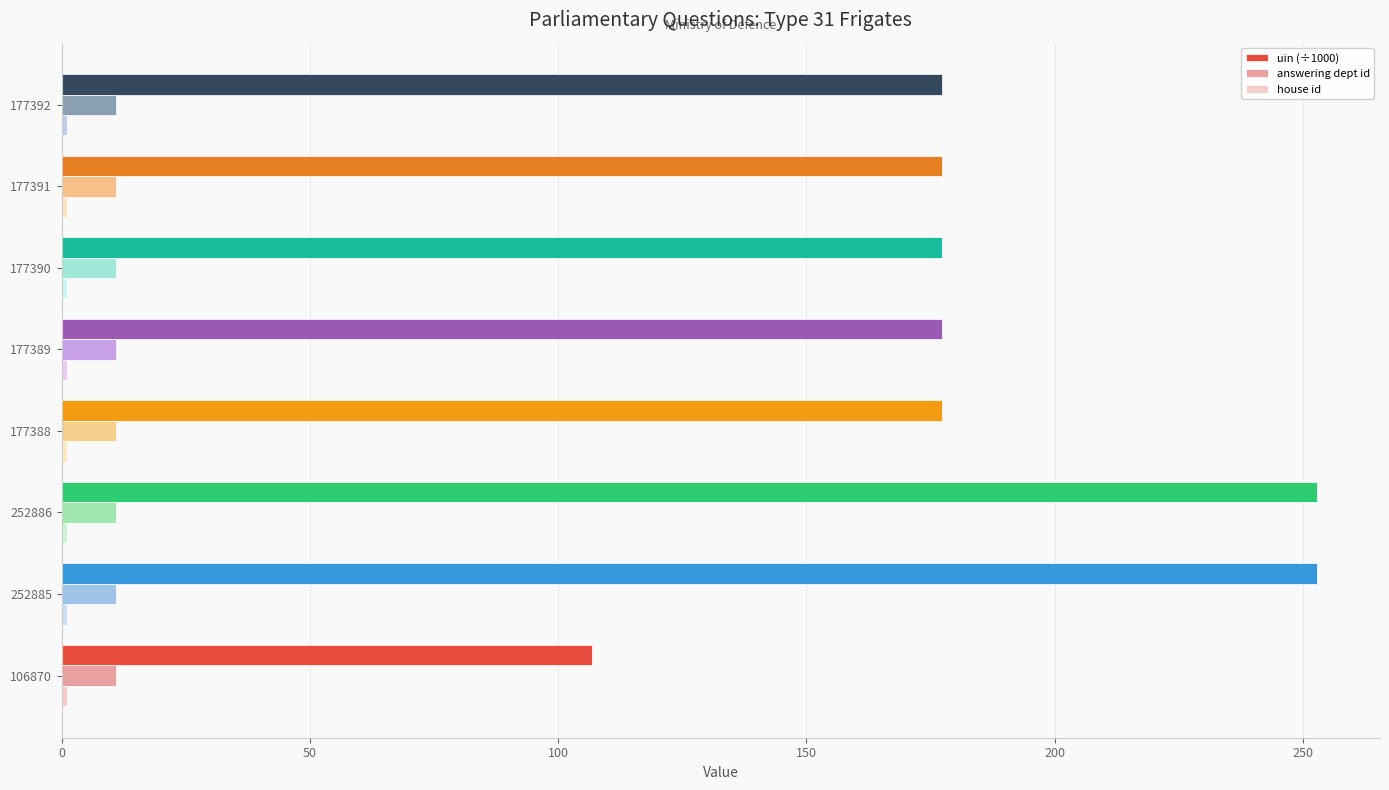

What is the average value of the uin (÷1000) series?

187.4